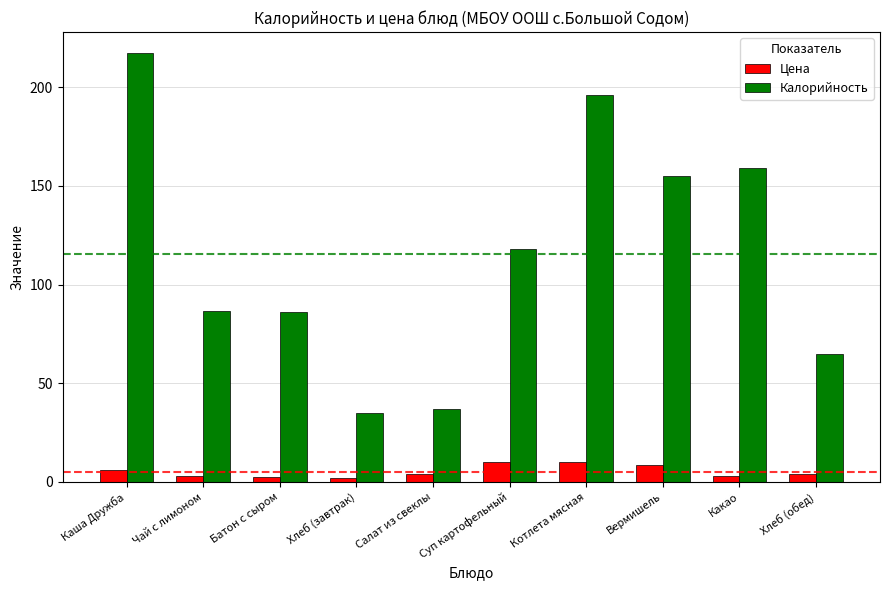

What is the difference between the Цена values at Вермишель and Котлета мясная?

1.6